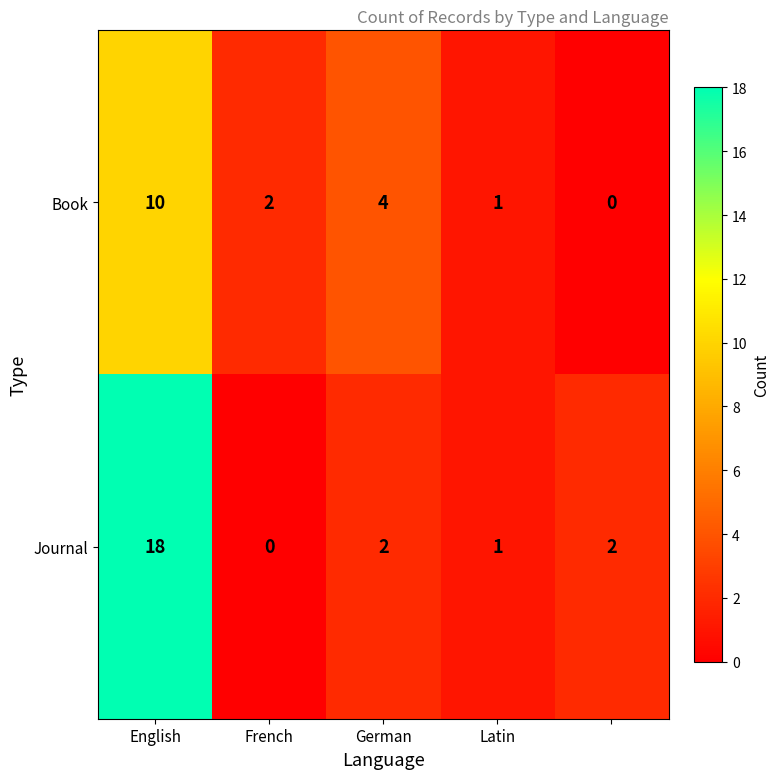

Reading right to left, what are all the values shown in this chart?

Book: 0	1	4	2	10
Journal: 2	1	2	0	18